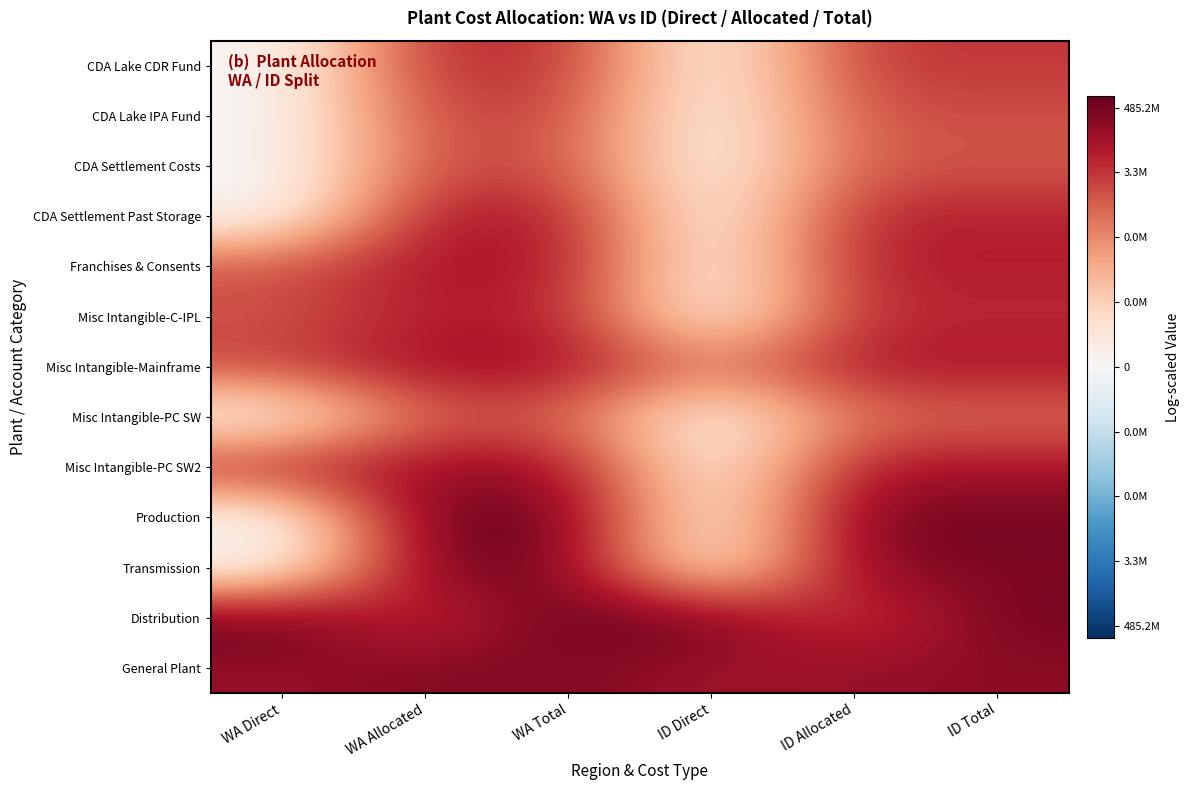

Reading left to right, list all the values displayed in this chart.

CDA Lake CDR Fund: WA Direct=0.0	WA Allocated=15.5	WA Total=15.5	ID Direct=0.0	ID Allocated=14.8	ID Total=14.8
CDA Lake IPA Fund: WA Direct=0.0	WA Allocated=14.1	WA Total=14.1	ID Direct=0.0	ID Allocated=13.4	ID Total=13.4
CDA Settlement Costs: WA Direct=0.0	WA Allocated=13.5	WA Total=13.5	ID Direct=0.0	ID Allocated=12.9	ID Total=12.9
CDA Settlement Past Storage: WA Direct=0.0	WA Allocated=16.8	WA Total=16.8	ID Direct=0.0	ID Allocated=16.2	ID Total=16.2
Franchises & Consents: WA Direct=13.3	WA Allocated=17.2	WA Total=17.2	ID Direct=0.0	ID Allocated=16.5	ID Total=16.5
Misc Intangible-C-IPL: WA Direct=13.1	WA Allocated=16.3	WA Total=16.3	ID Direct=0.0	ID Allocated=15.6	ID Total=15.6
Misc Intangible-Mainframe: WA Direct=14.2	WA Allocated=17.9	WA Total=17.9	ID Direct=10.4	ID Allocated=17.1	ID Total=17.1
Misc Intangible-PC SW: WA Direct=0.0	WA Allocated=12.3	WA Total=12.3	ID Direct=0.0	ID Allocated=11.5	ID Total=11.5
Misc Intangible-PC SW2: WA Direct=16.5	WA Allocated=18.0	WA Total=18.2	ID Direct=0.0	ID Allocated=17.2	ID Total=17.2
Production: WA Direct=0.0	WA Allocated=20.7	WA Total=20.7	ID Direct=0.0	ID Allocated=20.0	ID Total=20.0
Transmission: WA Direct=0.0	WA Allocated=20.0	WA Total=20.0	ID Direct=0.0	ID Allocated=19.4	ID Total=19.4
Distribution: WA Direct=20.9	WA Allocated=14.6	WA Total=20.9	ID Direct=20.2	ID Allocated=13.7	ID Total=20.2
General Plant: WA Direct=18.1	WA Allocated=19.1	WA Total=19.4	ID Direct=17.5	ID Allocated=18.3	ID Total=18.7